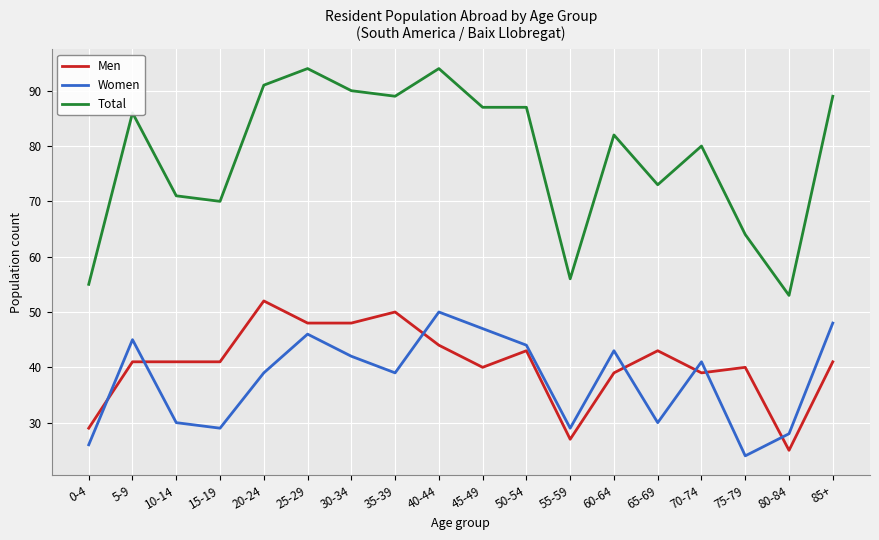

True or false: Total has more than 2 interior local peaks.

True